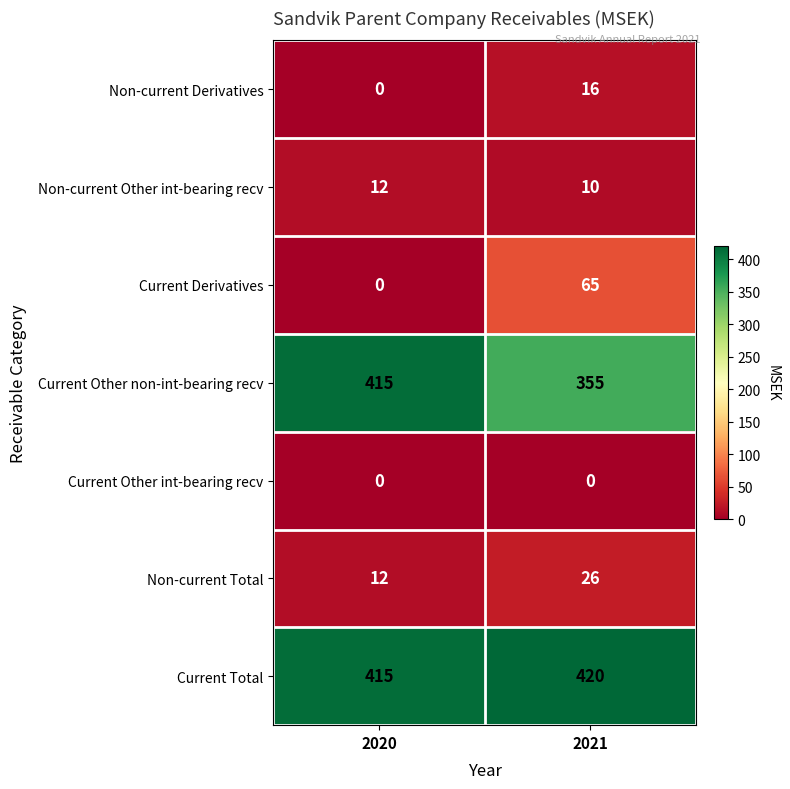

How many categories are shown in the chart?

2